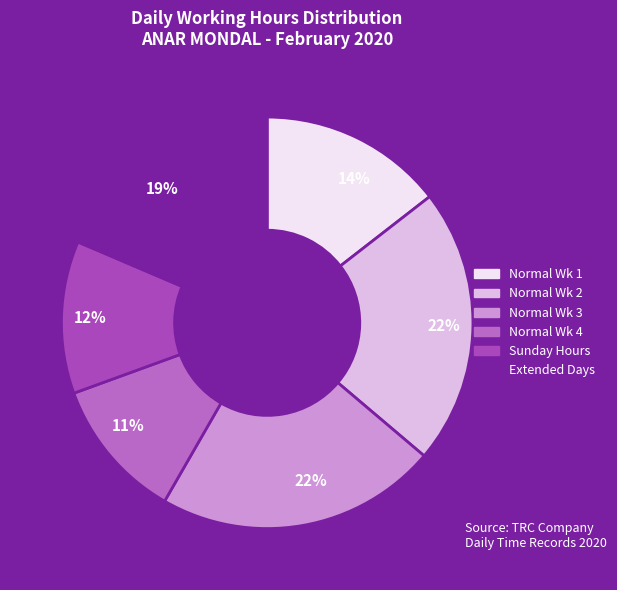

How many slices are in this pie chart?

6